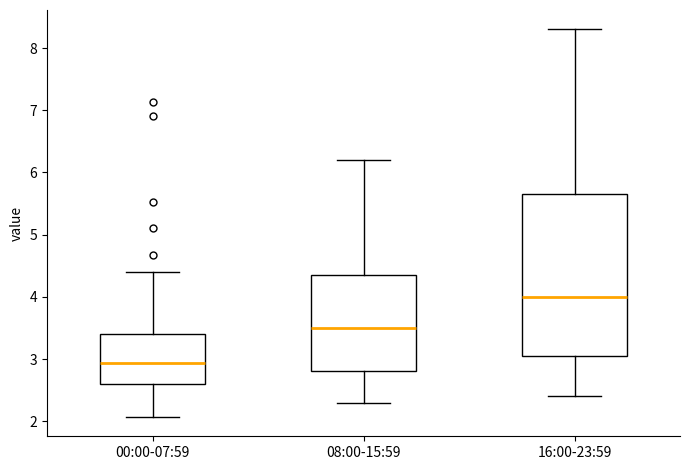

Reading left to right, read every box against the y-axis: the position of its median line, the range the box covers, and the ends of its whiskers. The values are not printed on the chart, so give them approximately, as read against the axis.

00:00-07:59: median 2.9, box 2.6 to 3.4, whiskers 2.1 to 4.4
08:00-15:59: median 3.5, box 2.8 to 4.4, whiskers 2.3 to 6.2
16:00-23:59: median 4.0, box 3.1 to 5.7, whiskers 2.4 to 8.3